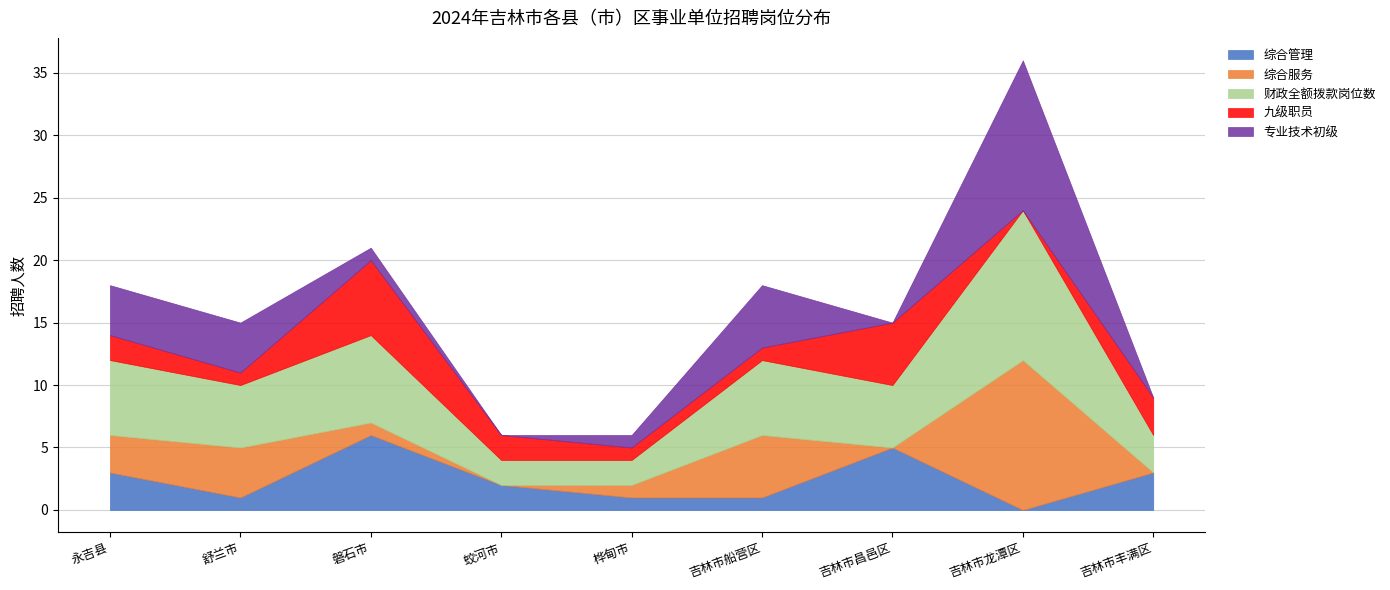

At which label is 综合管理 closest to 3?

永吉县